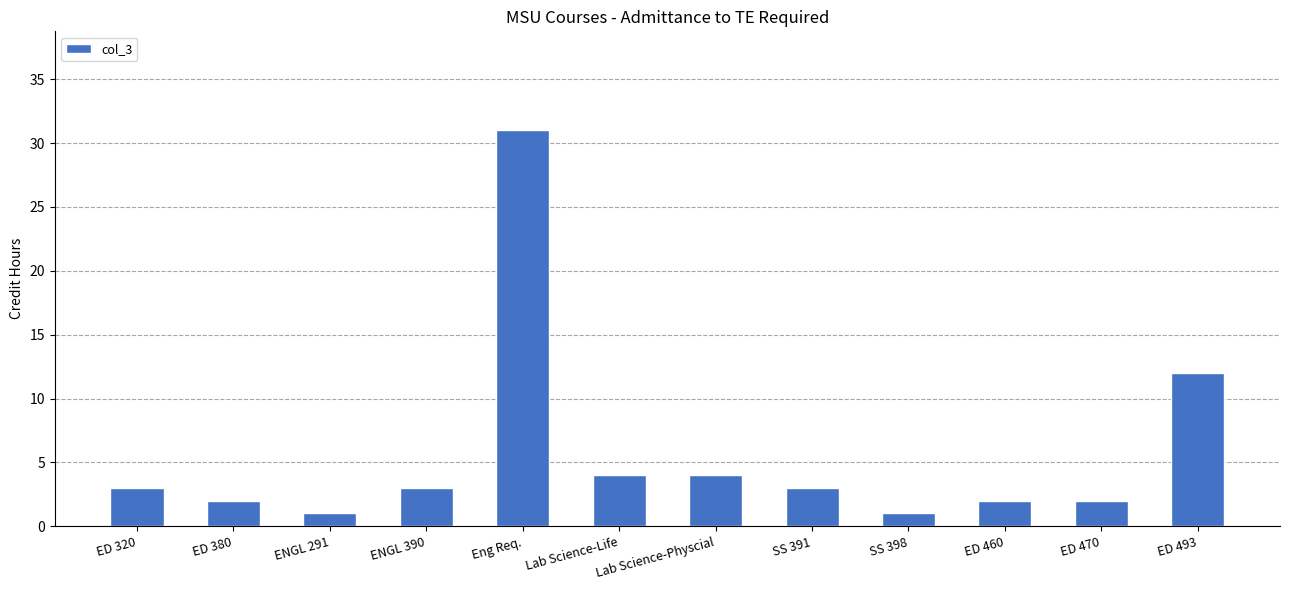

What is the average value?

6